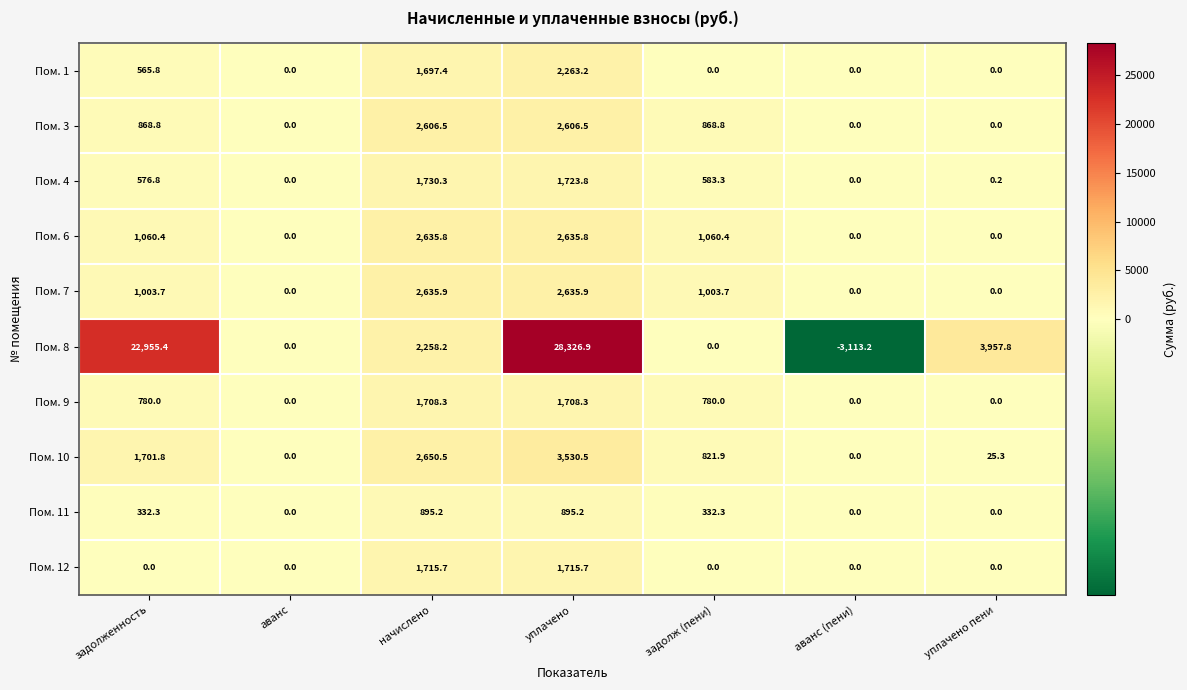

Which series has the largest total across all categories?

Пом. 8